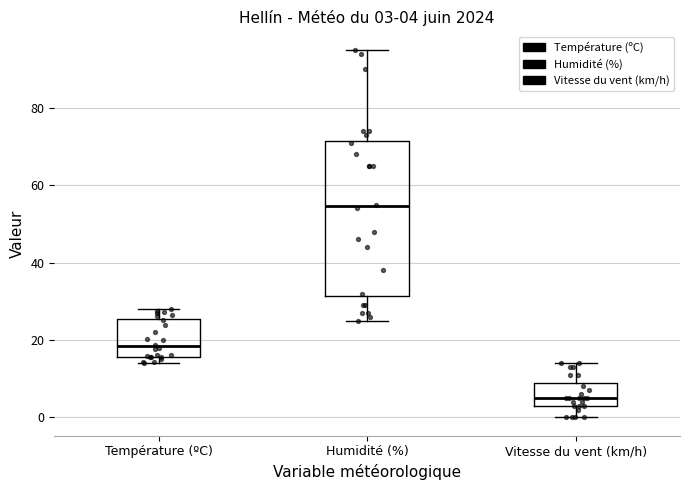

Which box has the lowest median line?

Vitesse du vent (km/h)